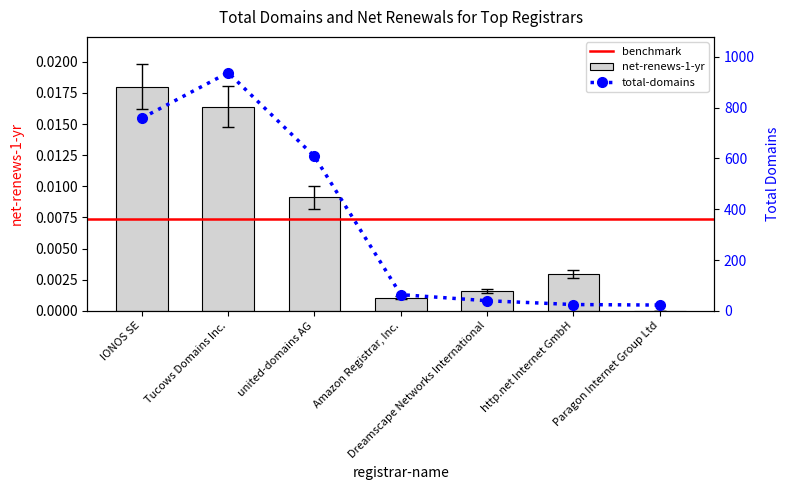

Reading left to right, transcribe all the data shown in this chart.

total-domains: 759.0	938.0	608.0	64.0	40.0	25.0	23.0
net-renews-1-yr: 0.0	0.0	0.0	0.0	0.0	0.0	0.0